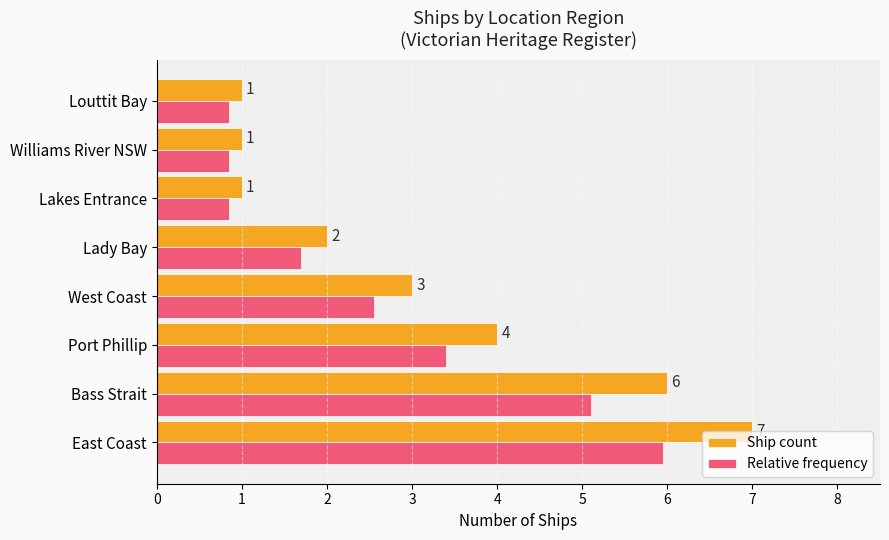

Which series has the widest spread of values?

Ship count